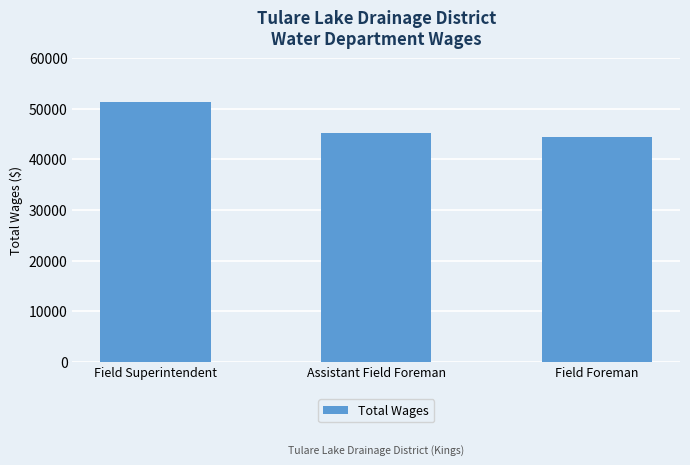

What is the approximate value at Assistant Field Foreman?

45117